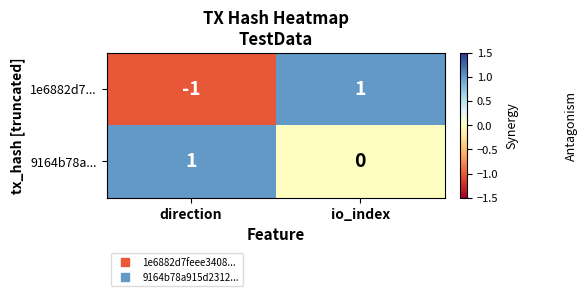

Reading right to left, what are all the values shown in this chart?

1e6882d7...: io_index=1	direction=-1
9164b78a...: io_index=0	direction=1